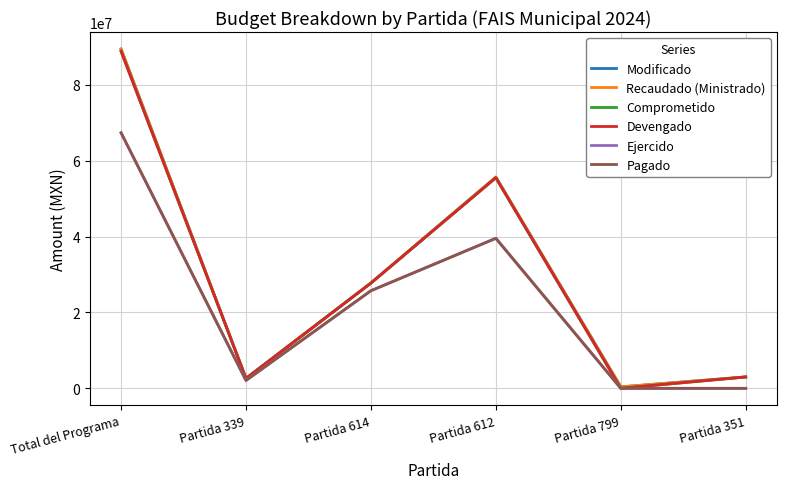

Reading left to right, list all the values displayed in this chart.

Modificado: Total del Programa=89432336.4	Partida 339=2614185.4	Partida 614=27760000.0	Partida 612=55672617.8	Partida 799=385533.2	Partida 351=3000000.0
Recaudado (Ministrado): Total del Programa=89432336.4	Partida 339=2614185.4	Partida 614=27760000.0	Partida 612=55672617.8	Partida 799=385533.2	Partida 351=3000000.0
Comprometido: Total del Programa=88835216.0	Partida 339=2600000.0	Partida 614=27737828.1	Partida 612=55498265.9	Partida 799=0.0	Partida 351=2999122.0
Devengado: Total del Programa=88835216.0	Partida 339=2600000.0	Partida 614=27737828.1	Partida 612=55498265.9	Partida 799=0.0	Partida 351=2999122.0
Ejercido: Total del Programa=67348080.8	Partida 339=2080000.0	Partida 614=25724766.6	Partida 612=39543314.2	Partida 799=0.0	Partida 351=0.0
Pagado: Total del Programa=67348080.8	Partida 339=2080000.0	Partida 614=25724766.6	Partida 612=39543314.2	Partida 799=0.0	Partida 351=0.0